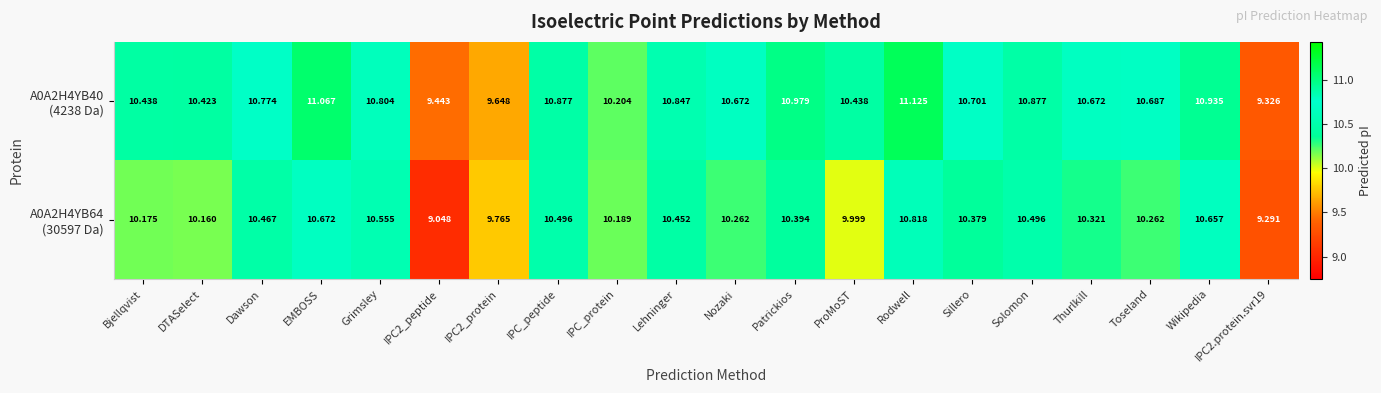

At which category does the chart reach its peak across all series?

Rodwell